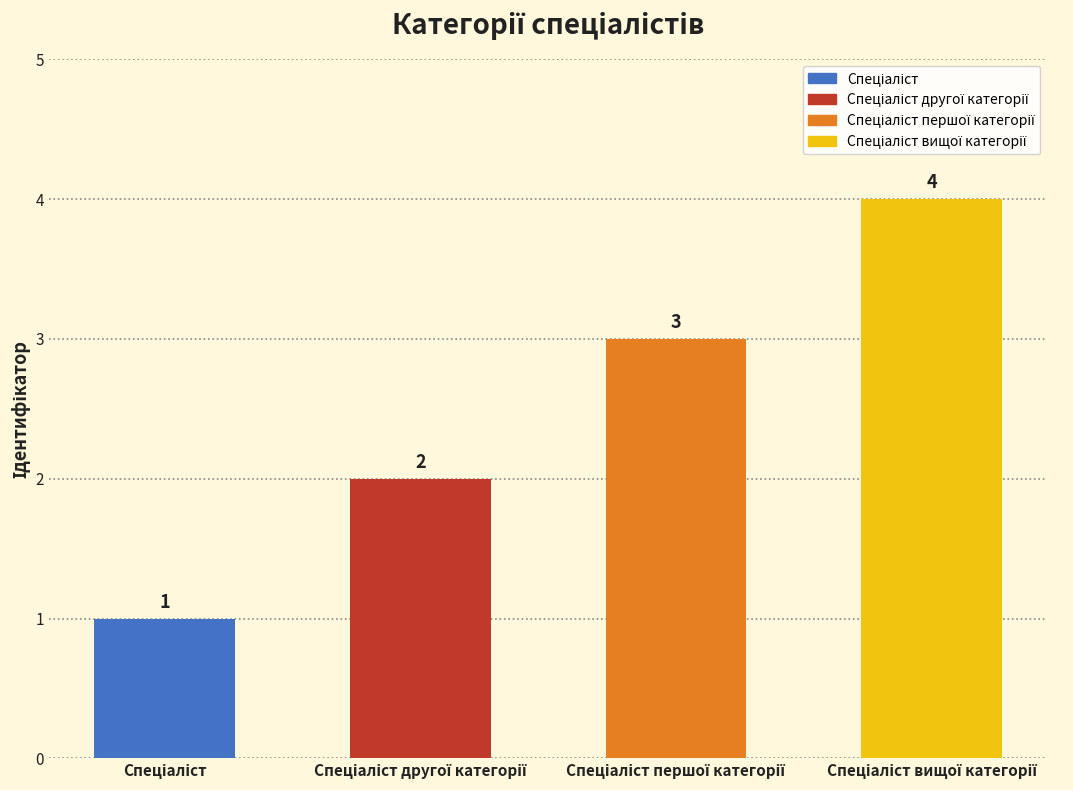

How many values are between 2 and 4?

3